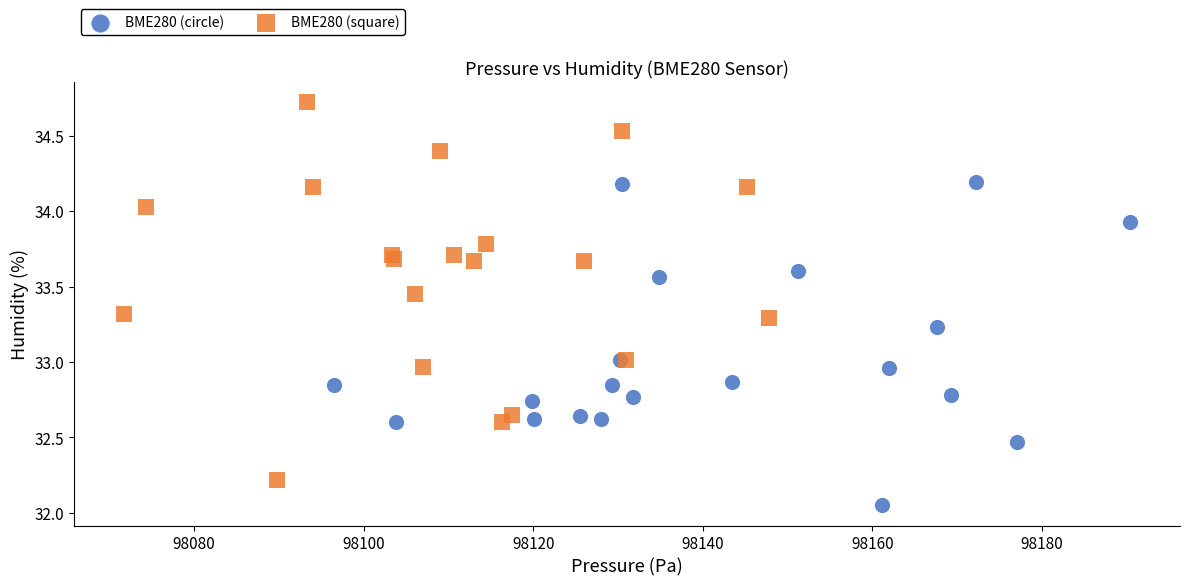

Which series contains the highest Y value?

BME280 (square)